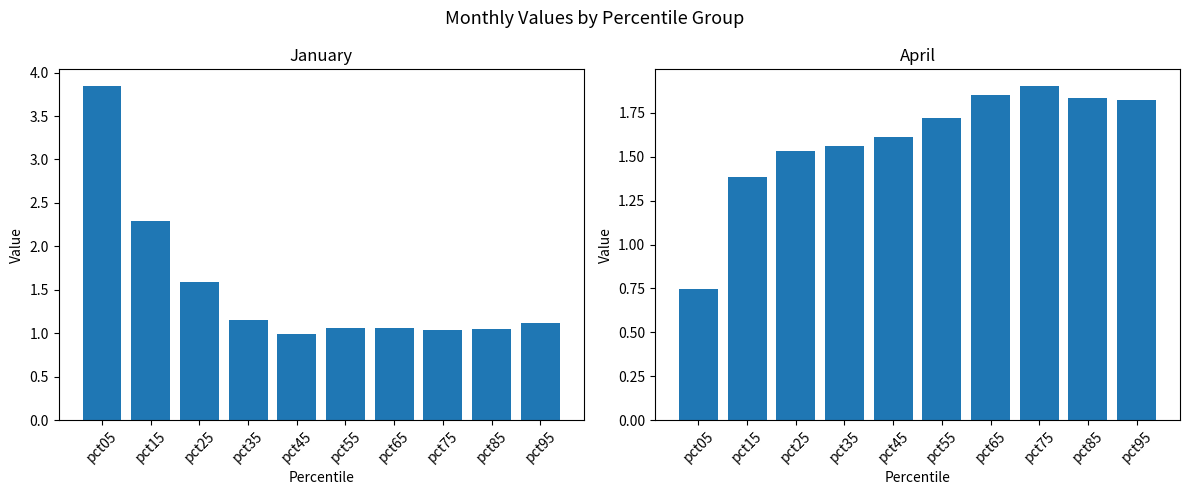

What is the difference between the maximum and minimum values in the Jan series?

2.9